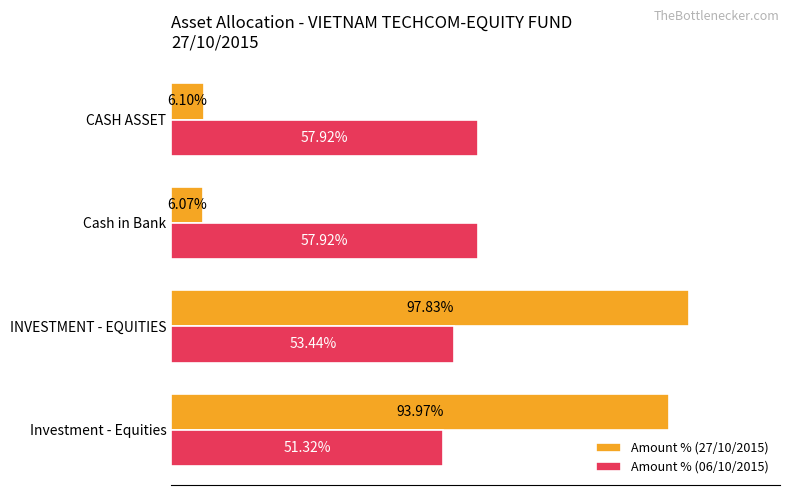

Rank the series by their average value, from lowest to highest.

Amount % (27/10/2015), Amount % (06/10/2015)